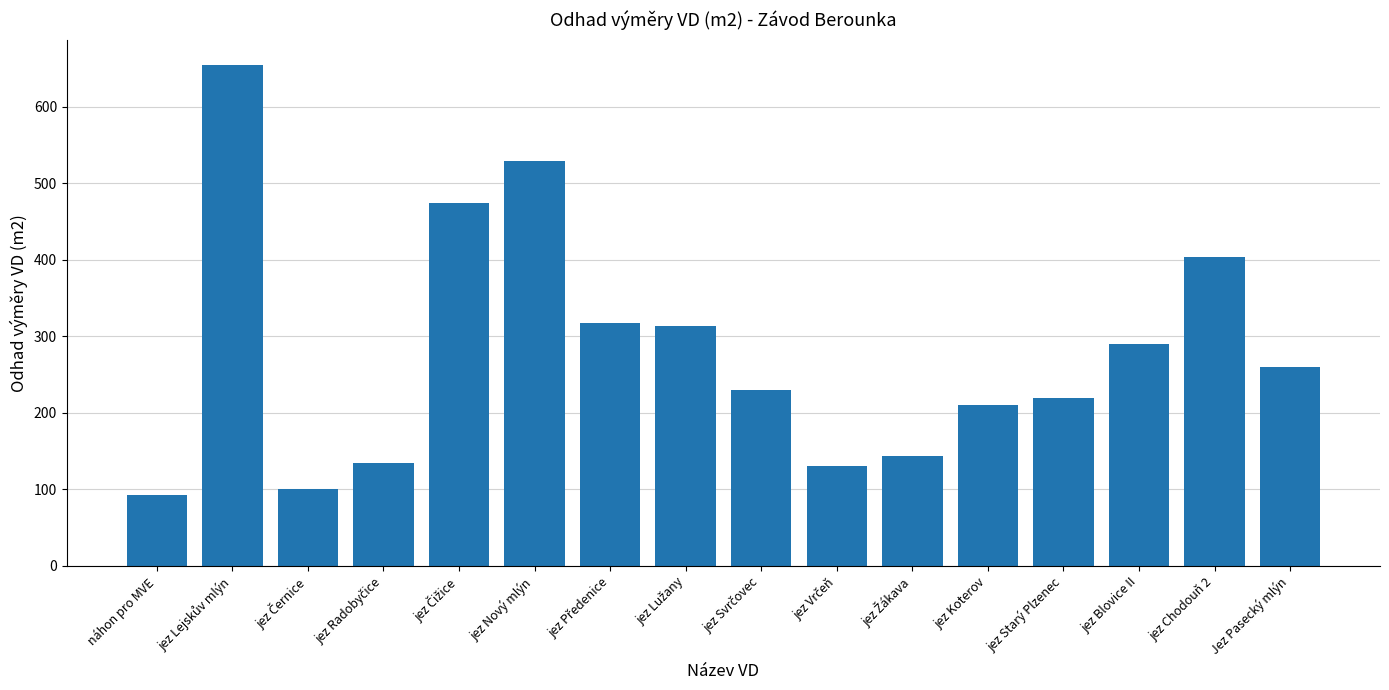

What is the greatest value displayed?

655